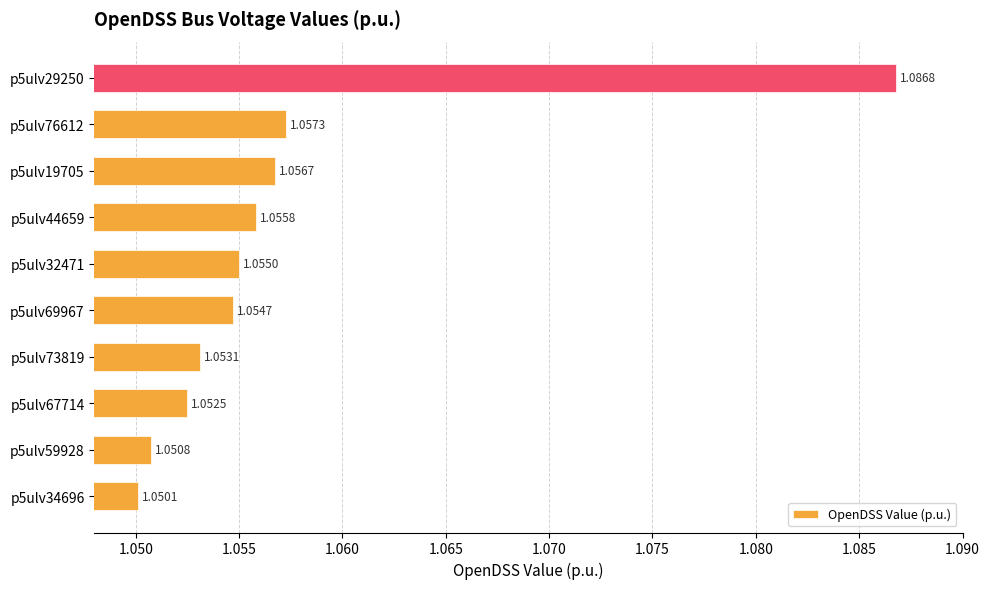

Rank the categories by value from highest to lowest.

p5ulv29250, p5ulv76612, p5ulv19705, p5ulv44659, p5ulv32471, p5ulv69967, p5ulv73819, p5ulv67714, p5ulv59928, p5ulv34696